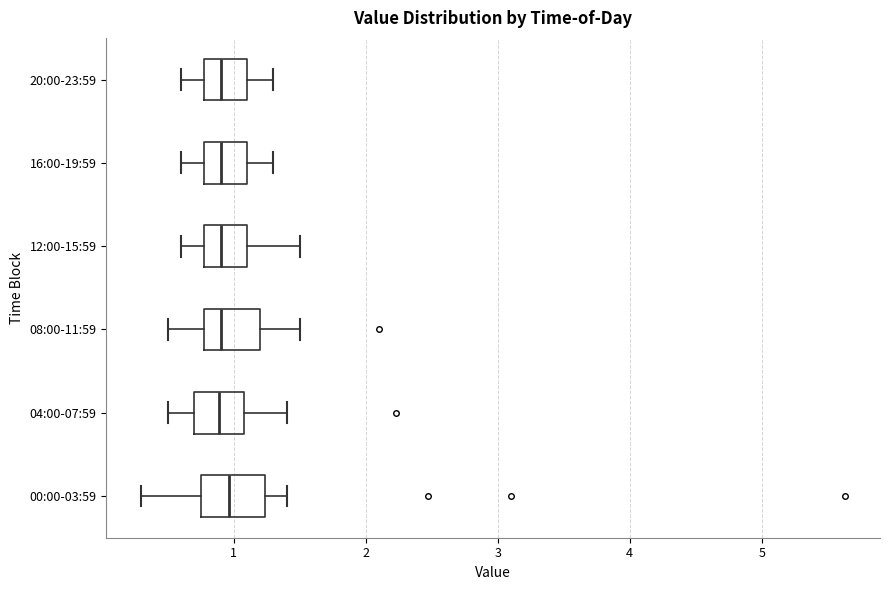

Reading bottom to top, read every box against the x-axis: the position of its median line, the range the box covers, and the ends of its whiskers. The values are not printed on the chart, so give them approximately, as read against the axis.

00:00-03:59: median 1.0, box 0.8 to 1.2, whiskers 0.3 to 1.4
04:00-07:59: median 0.9, box 0.7 to 1.1, whiskers 0.5 to 1.4
08:00-11:59: median 0.9, box 0.8 to 1.2, whiskers 0.5 to 1.5
12:00-15:59: median 0.9, box 0.8 to 1.1, whiskers 0.6 to 1.5
16:00-19:59: median 0.9, box 0.8 to 1.1, whiskers 0.6 to 1.3
20:00-23:59: median 0.9, box 0.8 to 1.1, whiskers 0.6 to 1.3